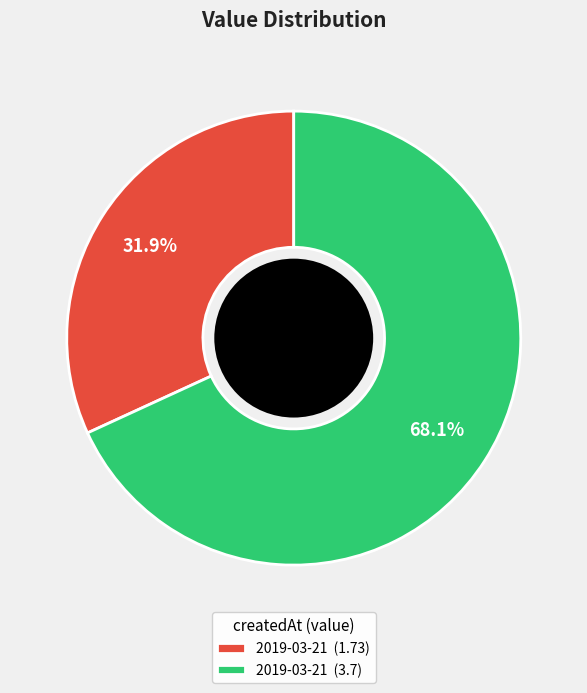

Which category has the biggest portion of the pie?

2019-03-21 (3.7)